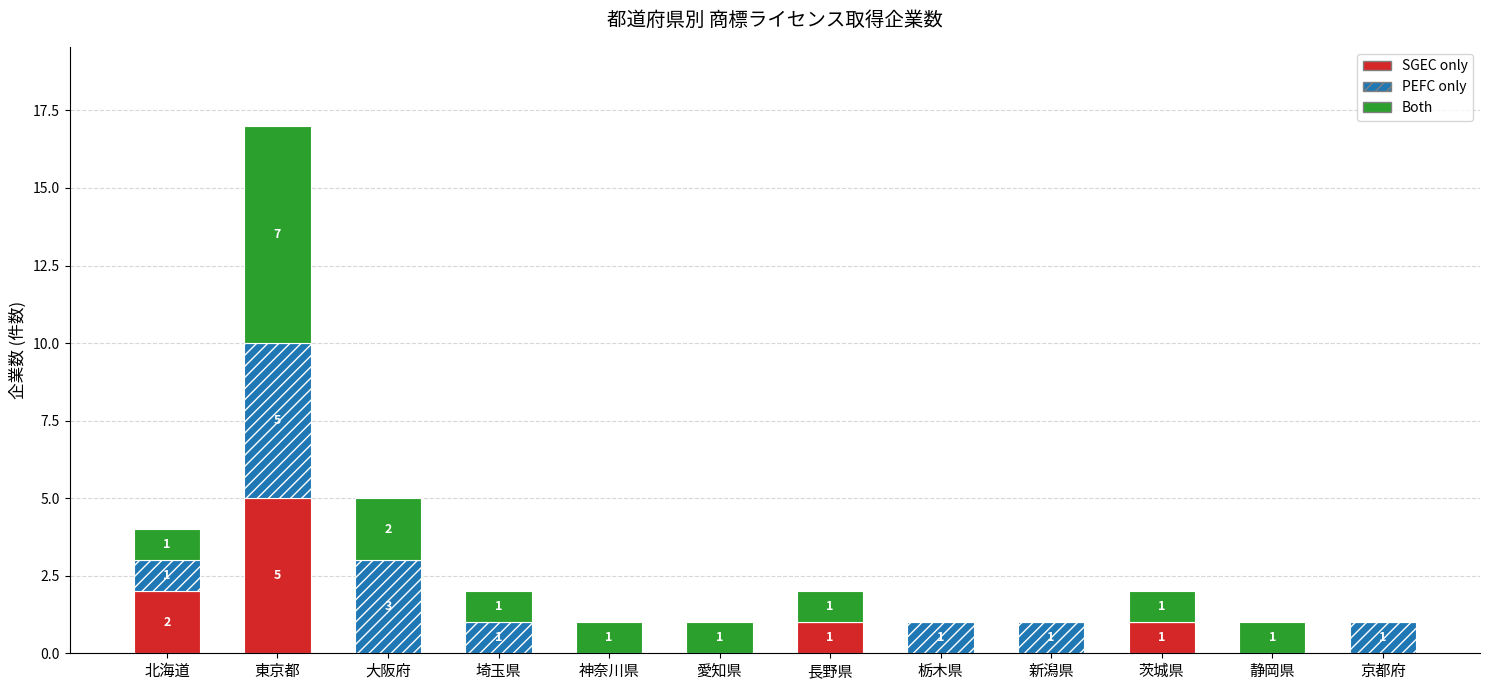

Count the number of categories in the chart.

12